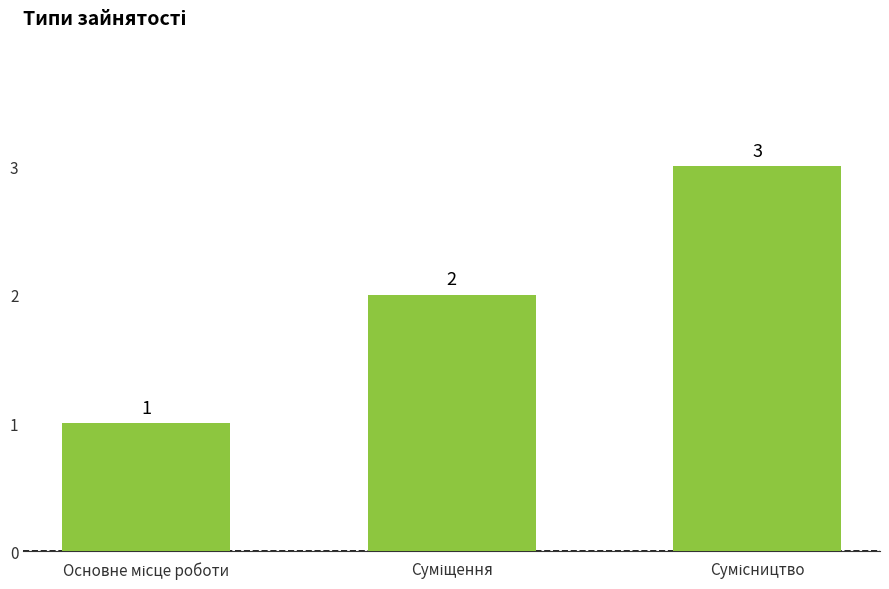

Does the chart contain any negative values?

No